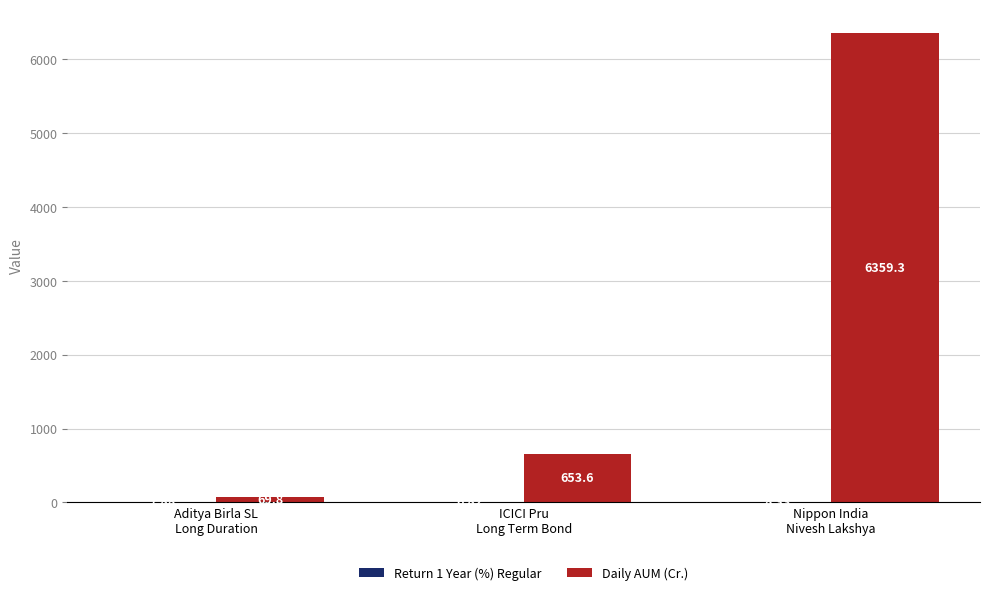

What is the sum of all Daily AUM (Cr.) values?

7082.7